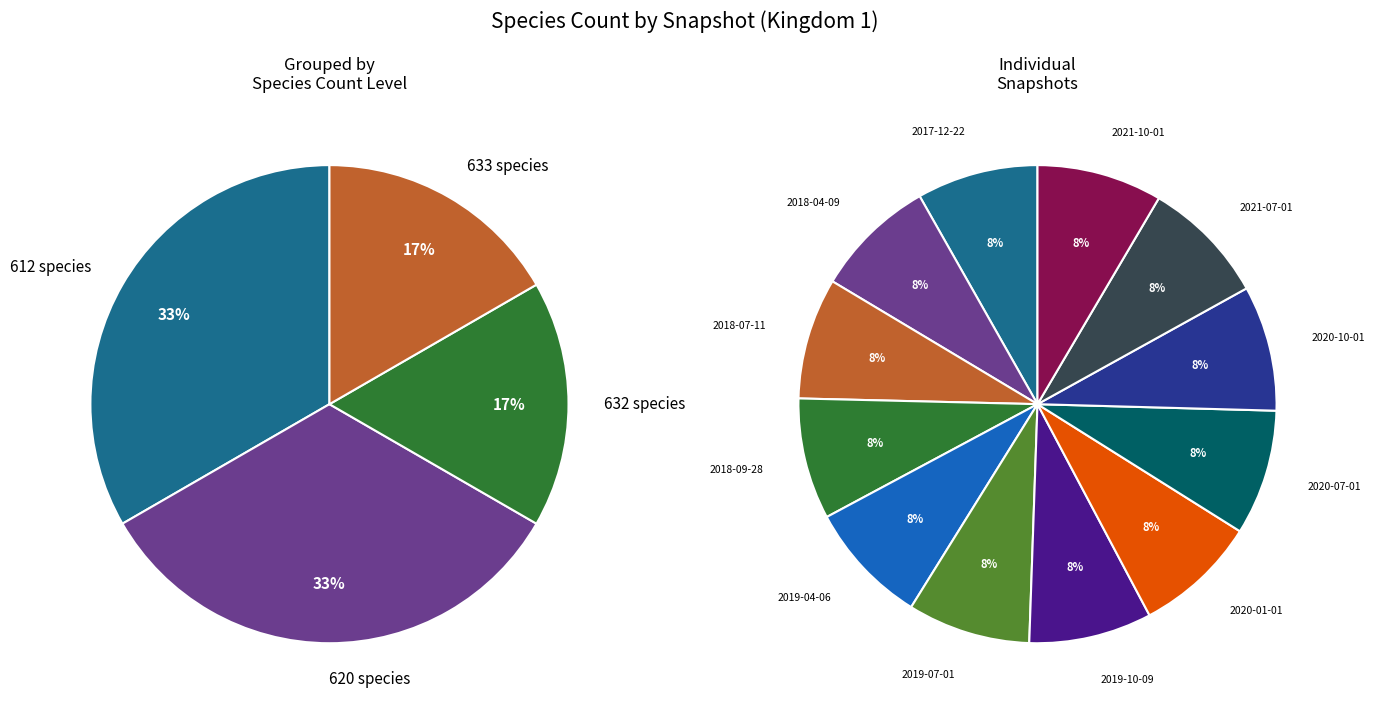

What percentage is the 2019-10-09 slice, to the nearest percent?

8%